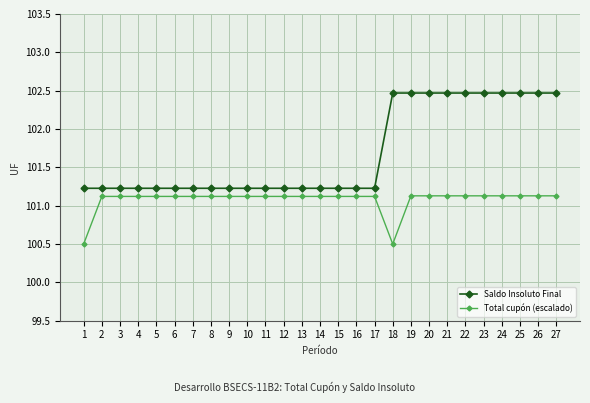

The Total cupón (escalado) series shows 133.2 at 14. True or false?

False